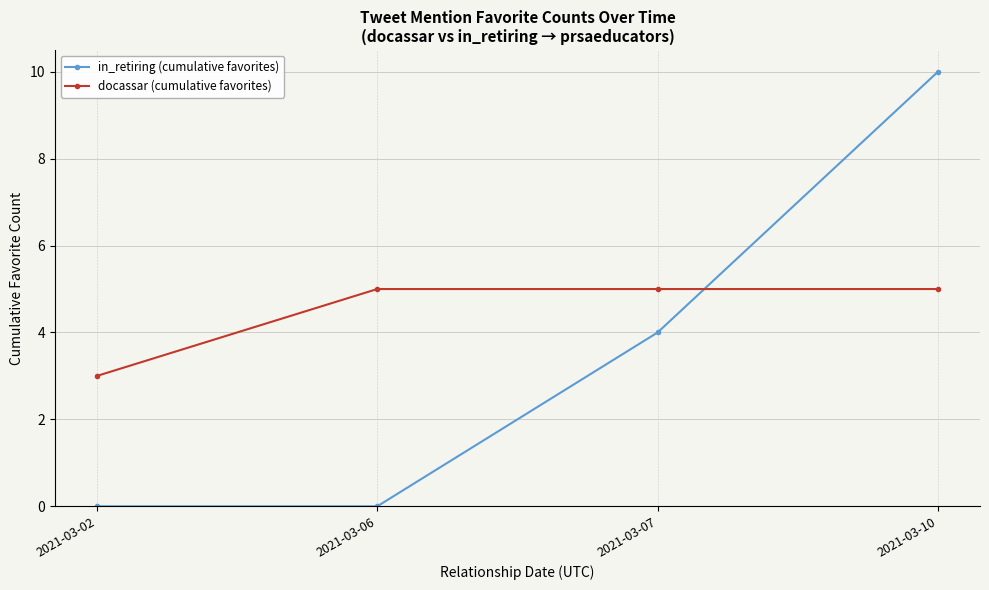

What is the difference between the docassar (cumulative favorites) values at 2021-03-06 and 2021-03-02?

2